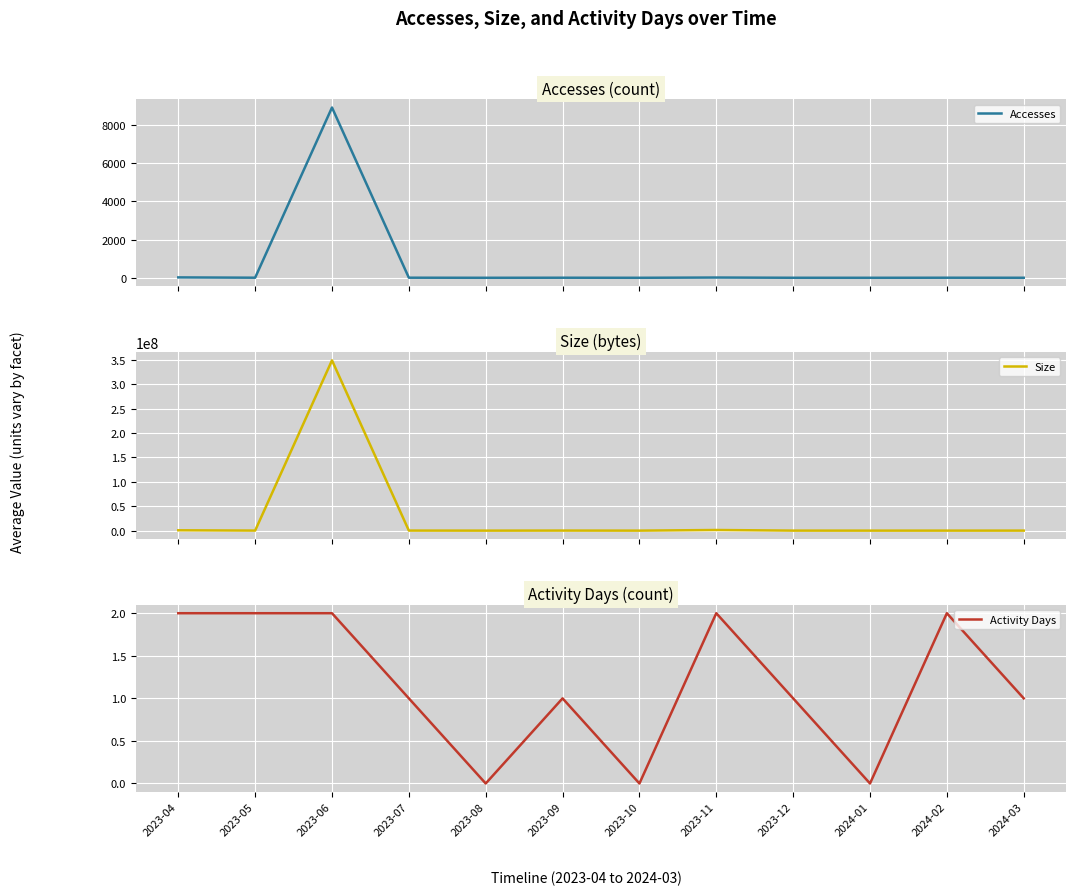

How many series are shown in this chart?

3